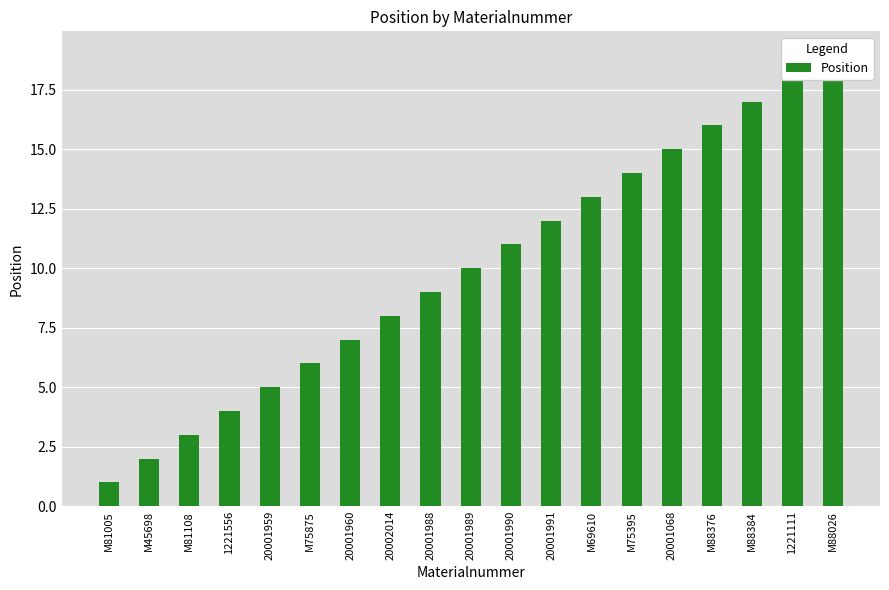

What is the value of the 13th bar from the left?

13